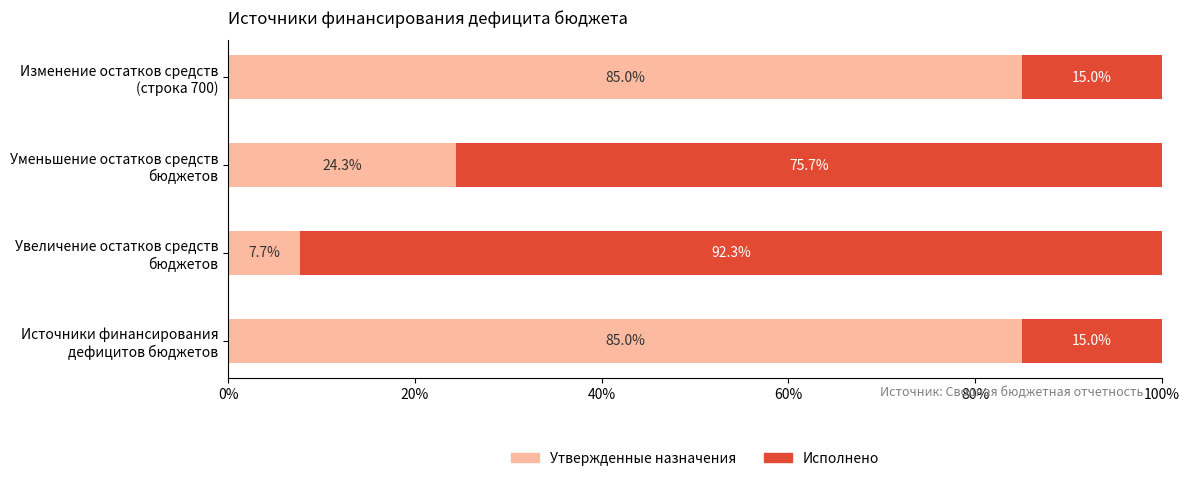

What is the average value of the Утвержденные назначения series?

50.5